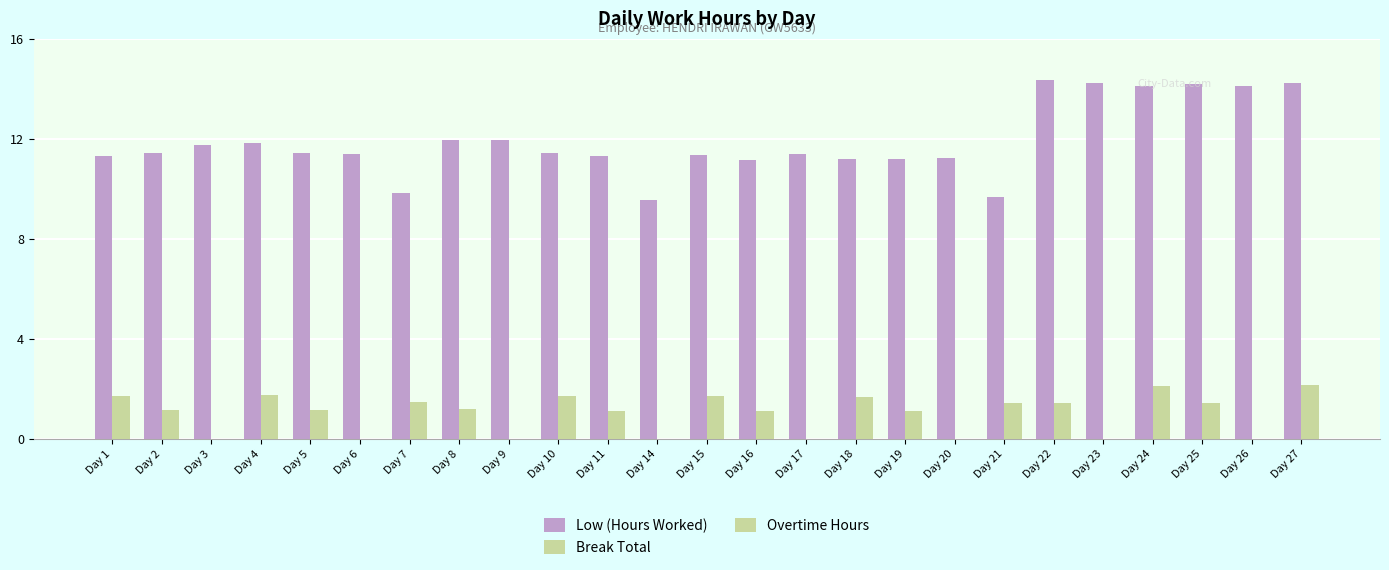

Is it true that Low (Hours Worked) equals 6.9 at Day 5?

False